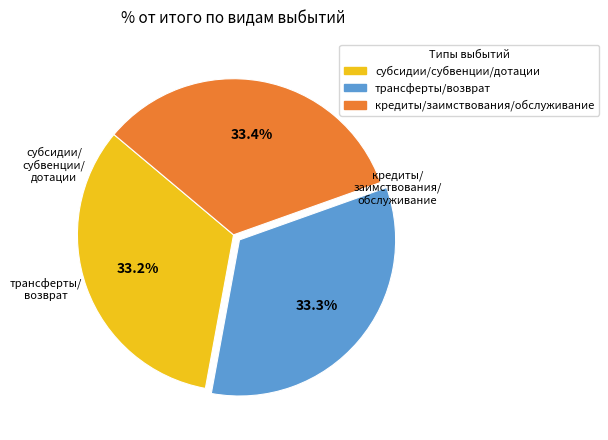

Is there a majority slice in this chart?

No